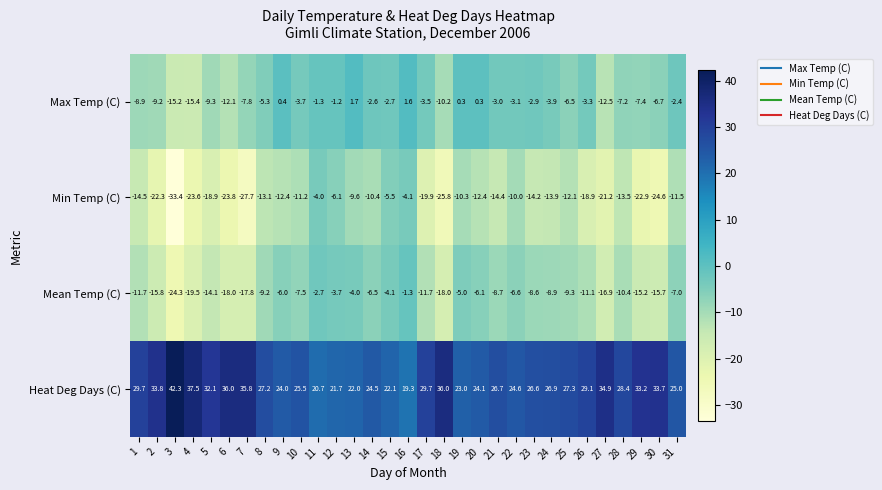

At which label does Mean Temp (C) first exceed -9?

9